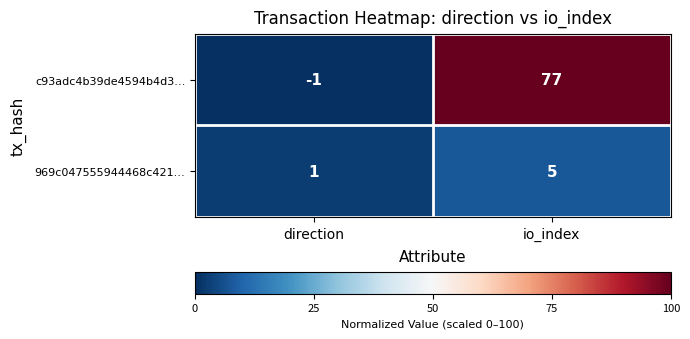

Which series has the largest range (max minus min)?

c93adc4b39de4594b4d3…